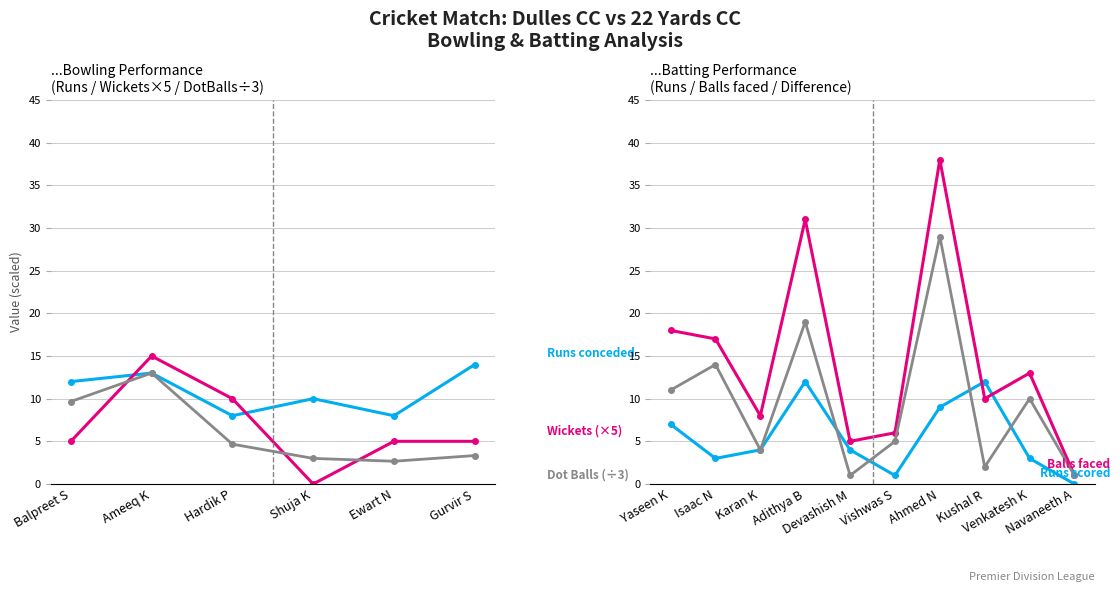

Count the Runs values in the range 8 to 13.

5